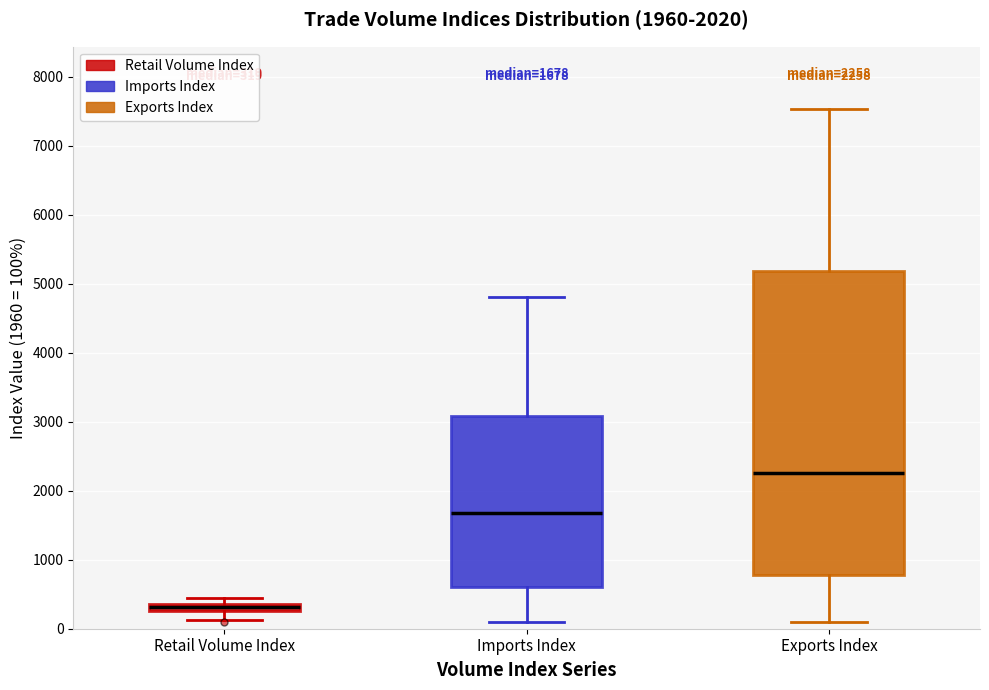

Which box is the tallest, from its lower edge to its upper edge?

Exports Index